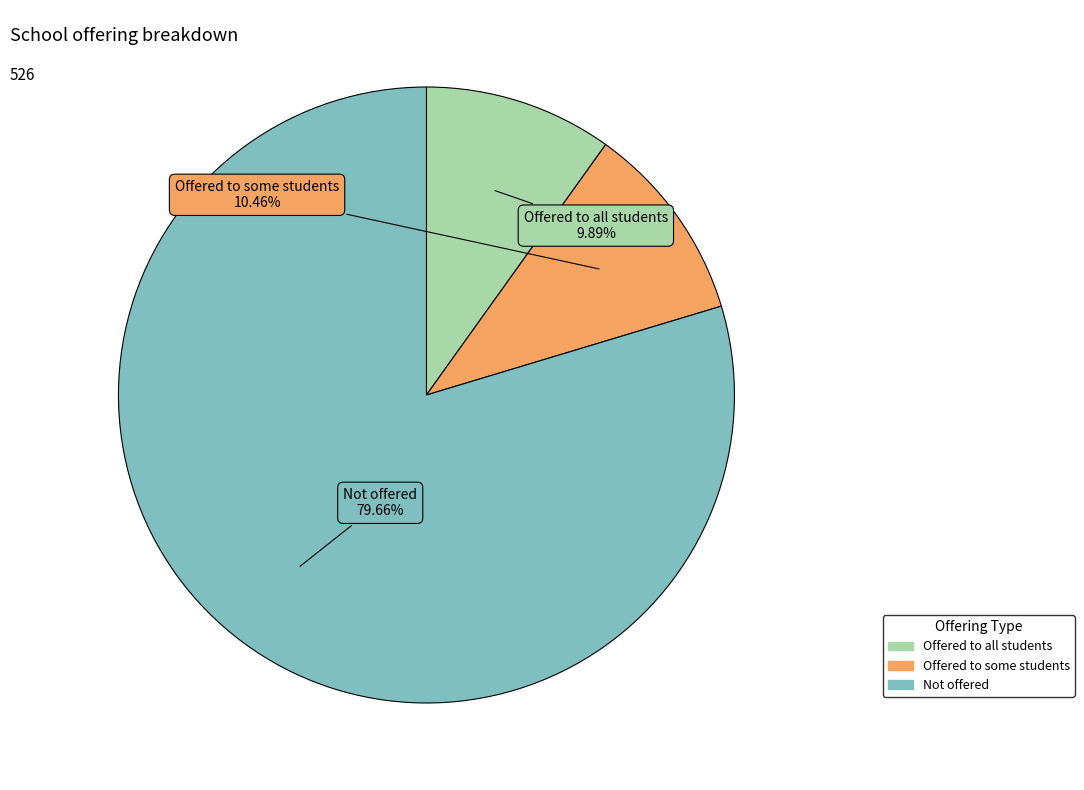

To the nearest percent, what percentage of the pie is Offered to all students?

10%